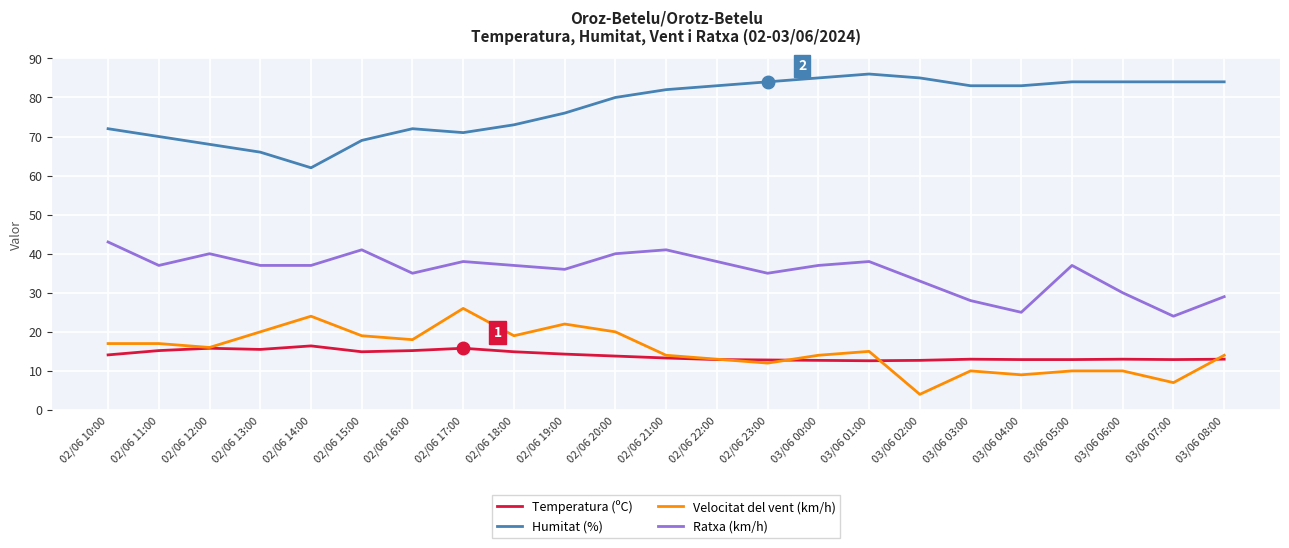

True or false: Humitat (%) and Velocitat del vent (km/h) intersect in this chart.

False